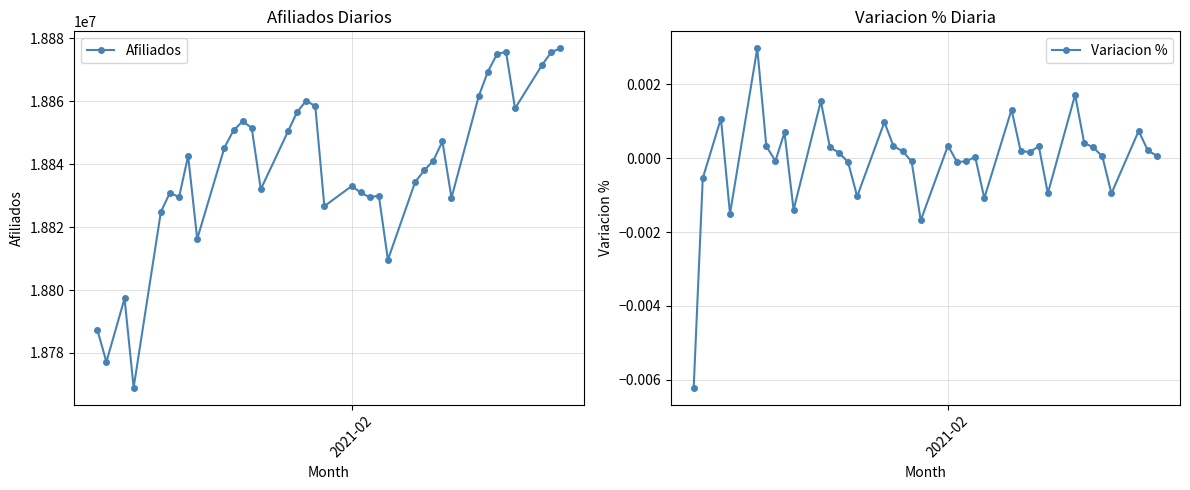

List the series in order of their overall mean, lowest first.

Variacion %, Afiliados